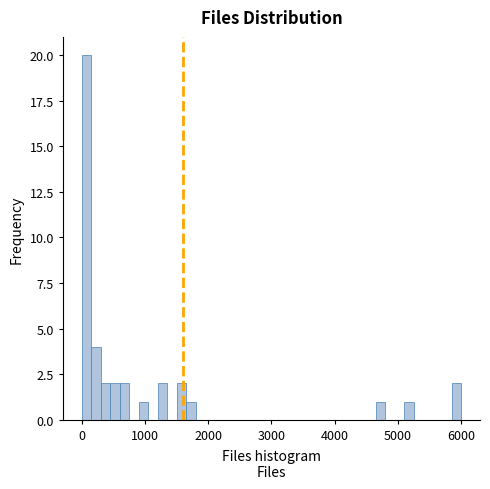

Read against the x-axis, roughly where is the centre of the tallest bar?

100